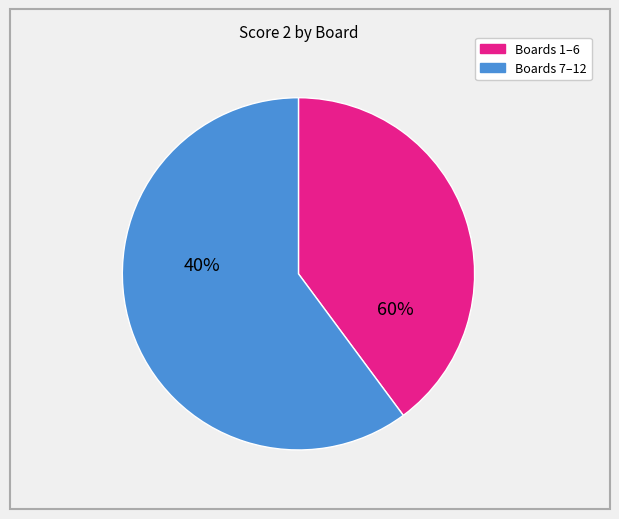

Is there any slice that represents more than half of the pie?

Yes